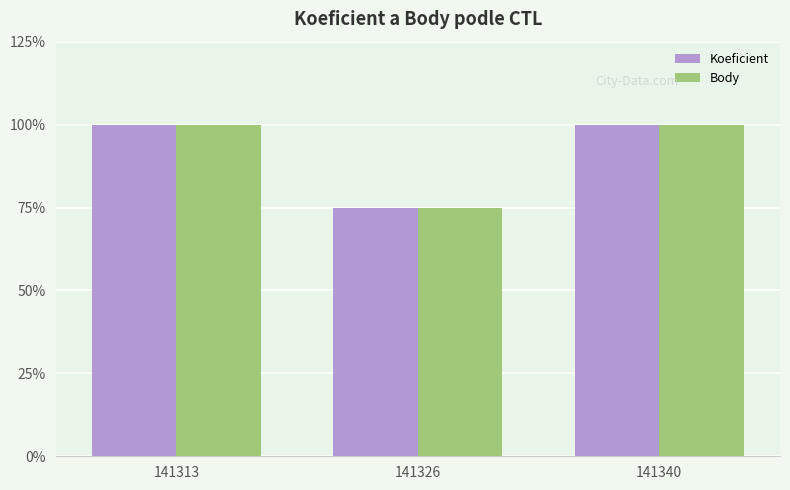

List the series in order of their peak value, highest first.

Koeficient, Body